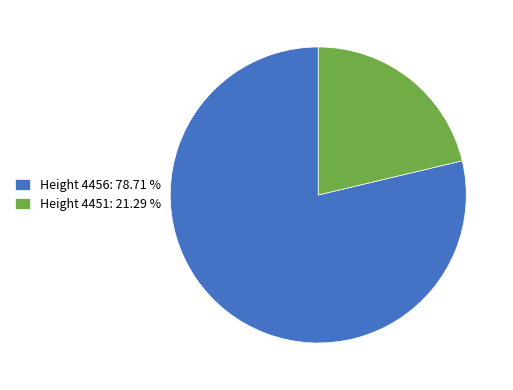

Is the sum of Height 4456: 78.71 % and Height 4451: 21.29 % greater than half?

Yes